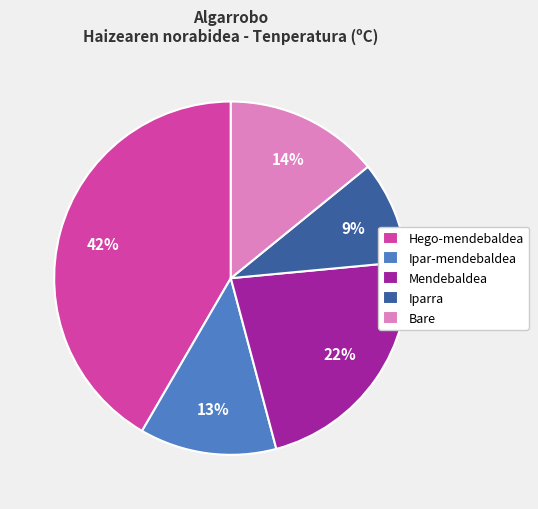

Do Mendebaldea and Iparra together represent more than half of the pie?

No